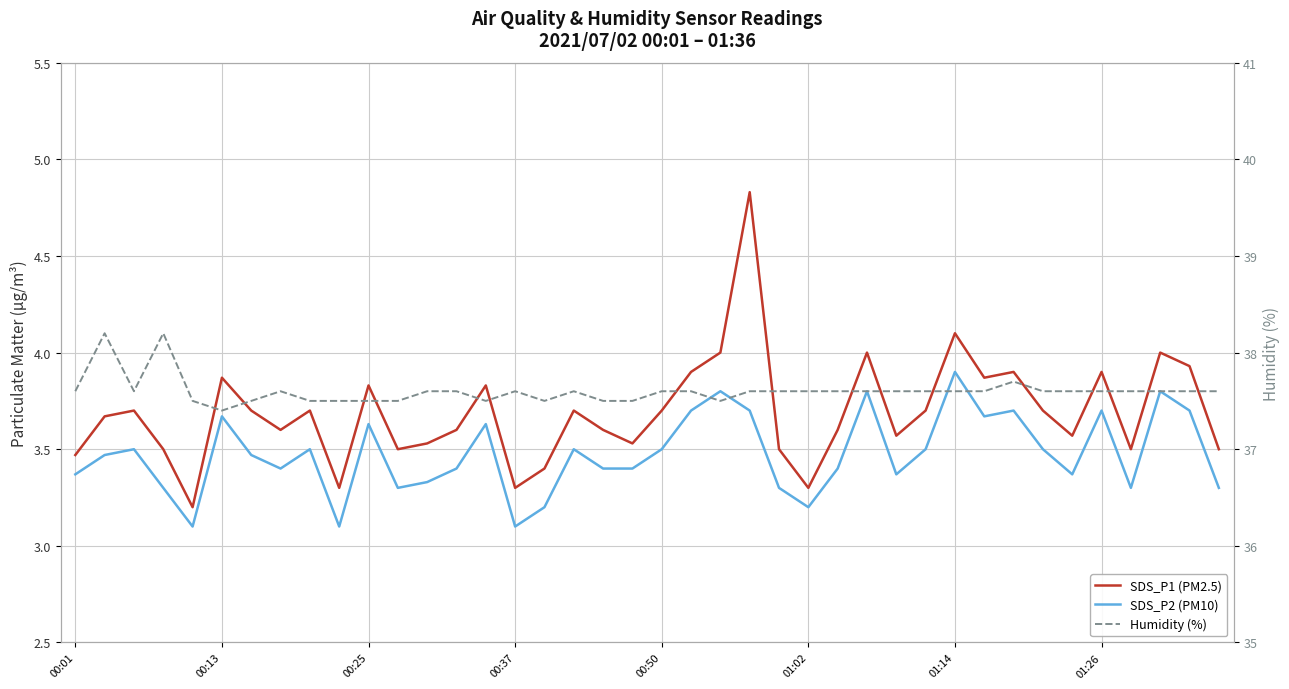

The value of SDS_P1 (PM2.5) at 34 is 3.6. True or false?

True